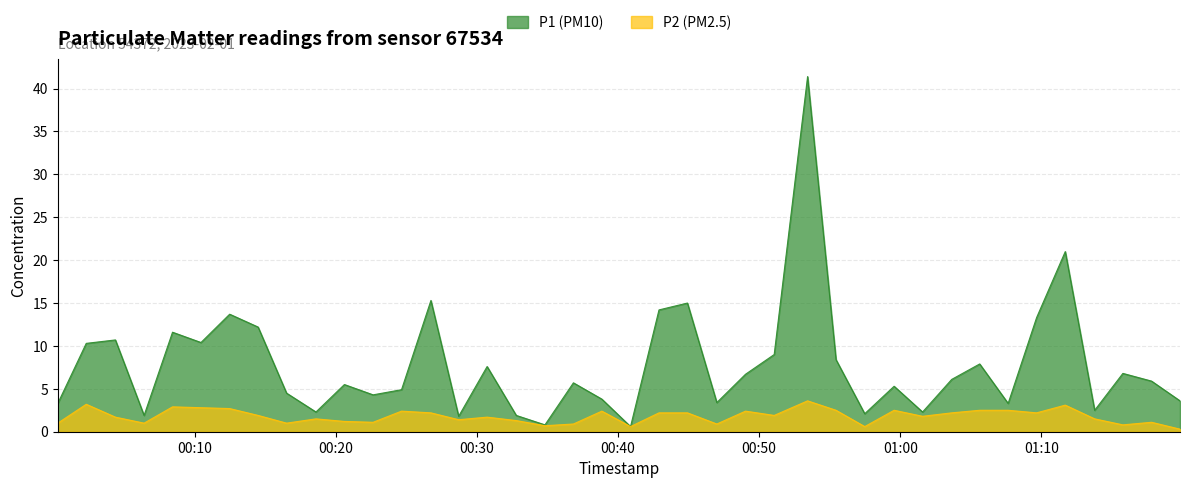

What is the average value of the P1 series?

7.8